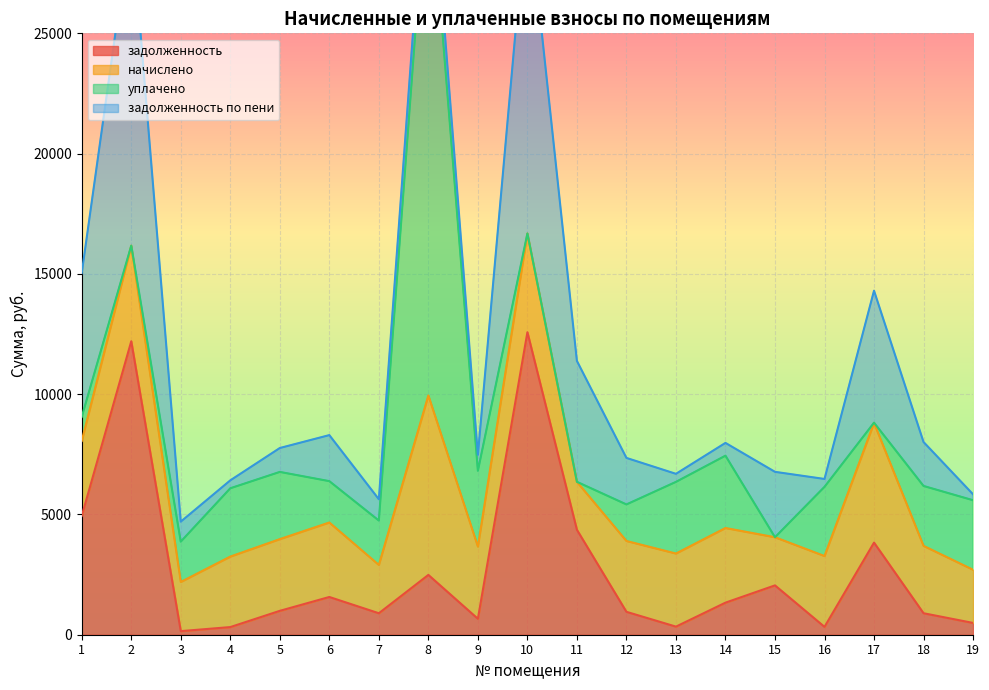

True or false: уплачено has more than 2 interior local peaks.

True